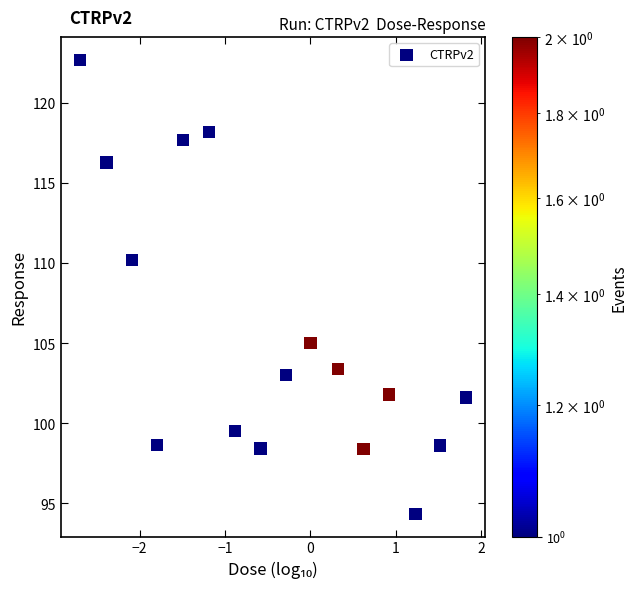

What Y value in the scatter plot is closest to 108?

110.2